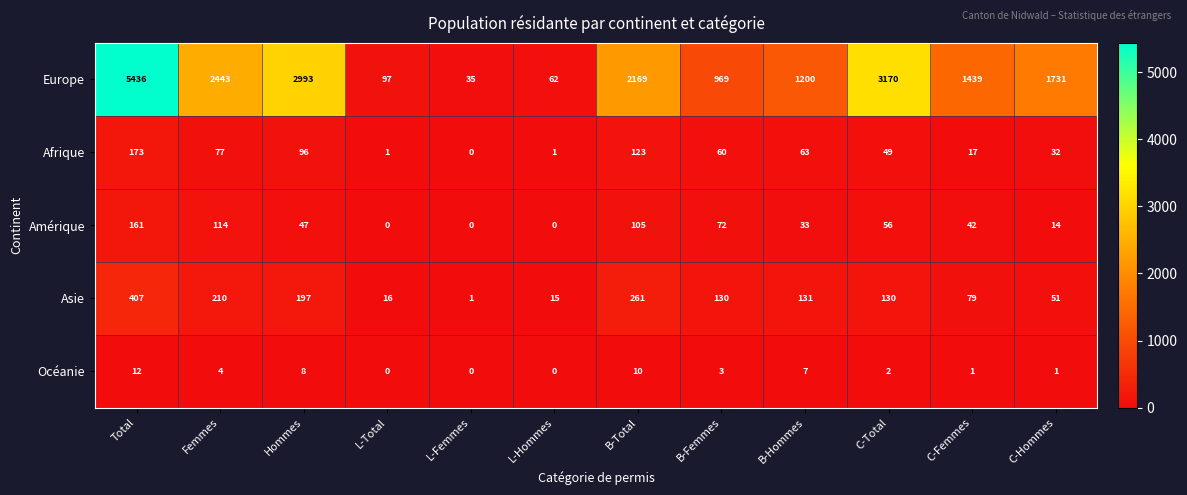

What is the highest value of the Europe series?

5436